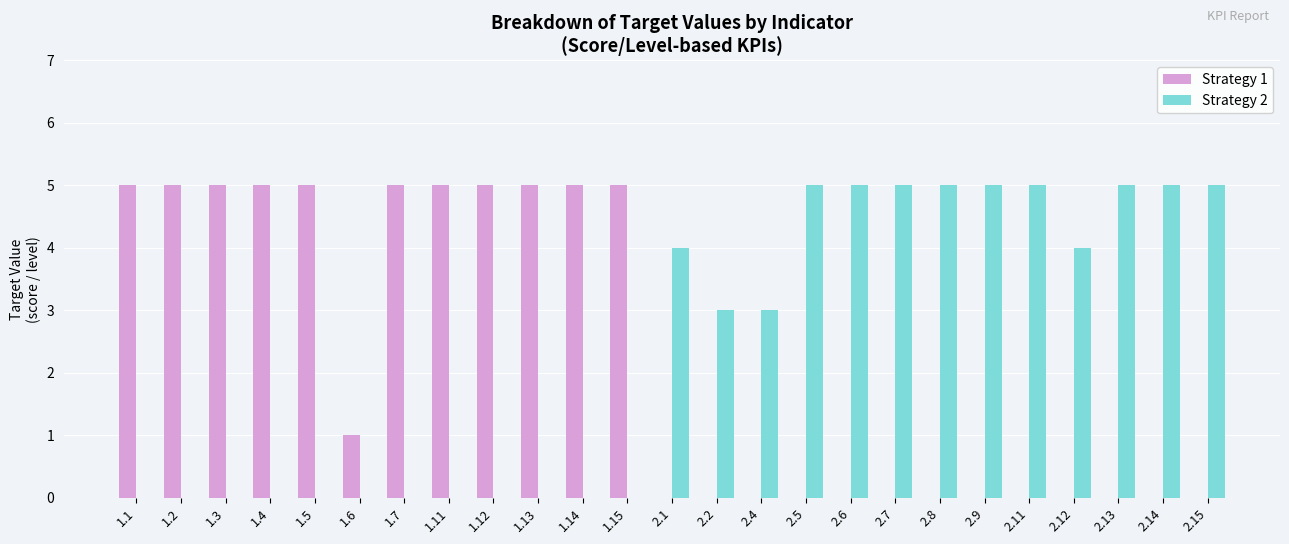

Between 1.6 and 2.15, which series saw the biggest shift?

Strategy 2